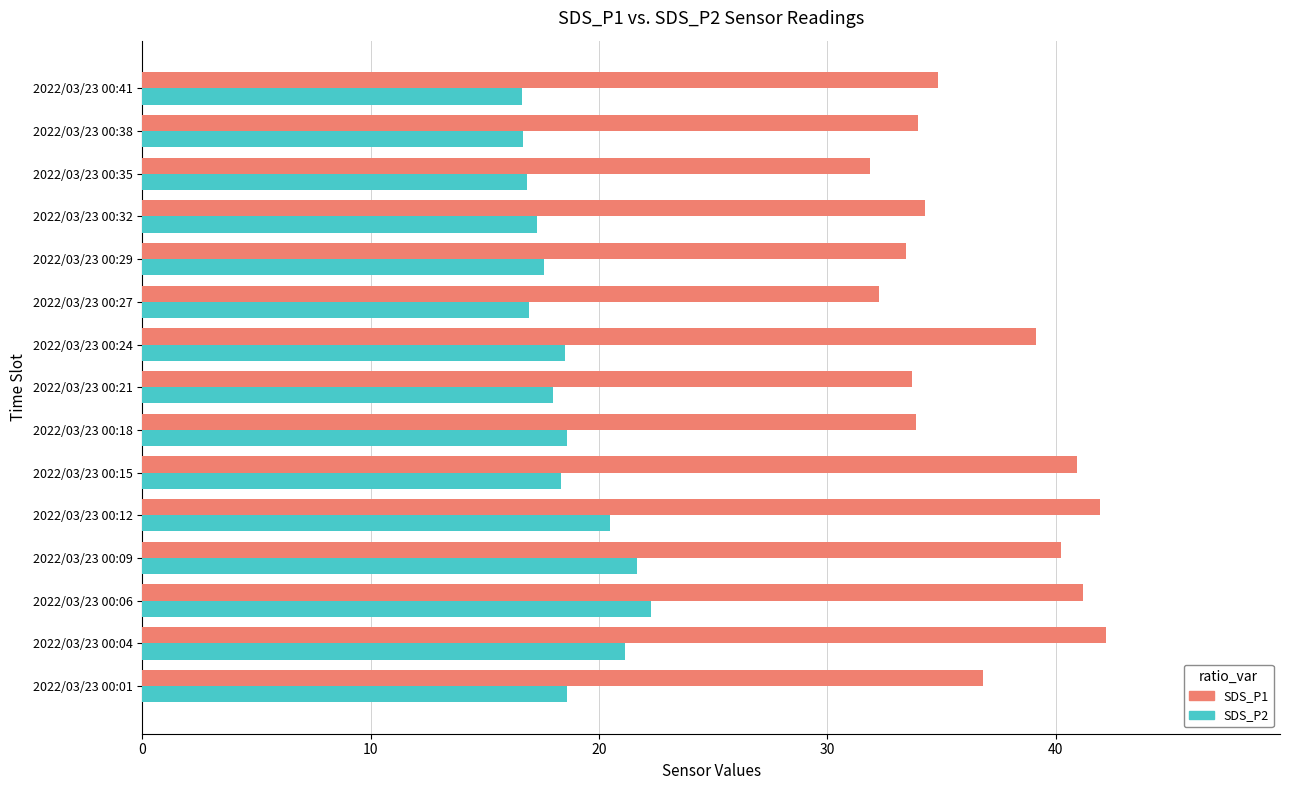

What is the difference between the maximum and minimum values in the SDS_P2 series?

5.6